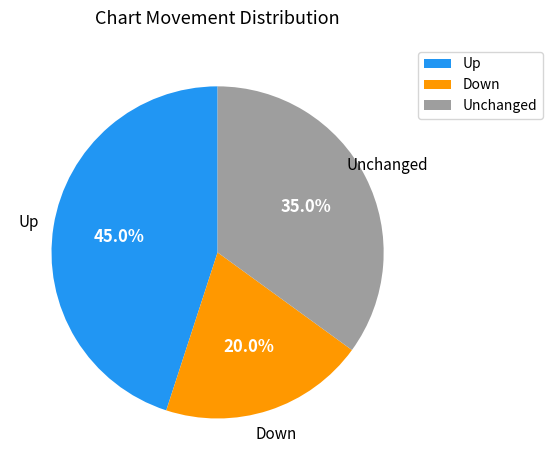

Is there a majority slice in this chart?

No